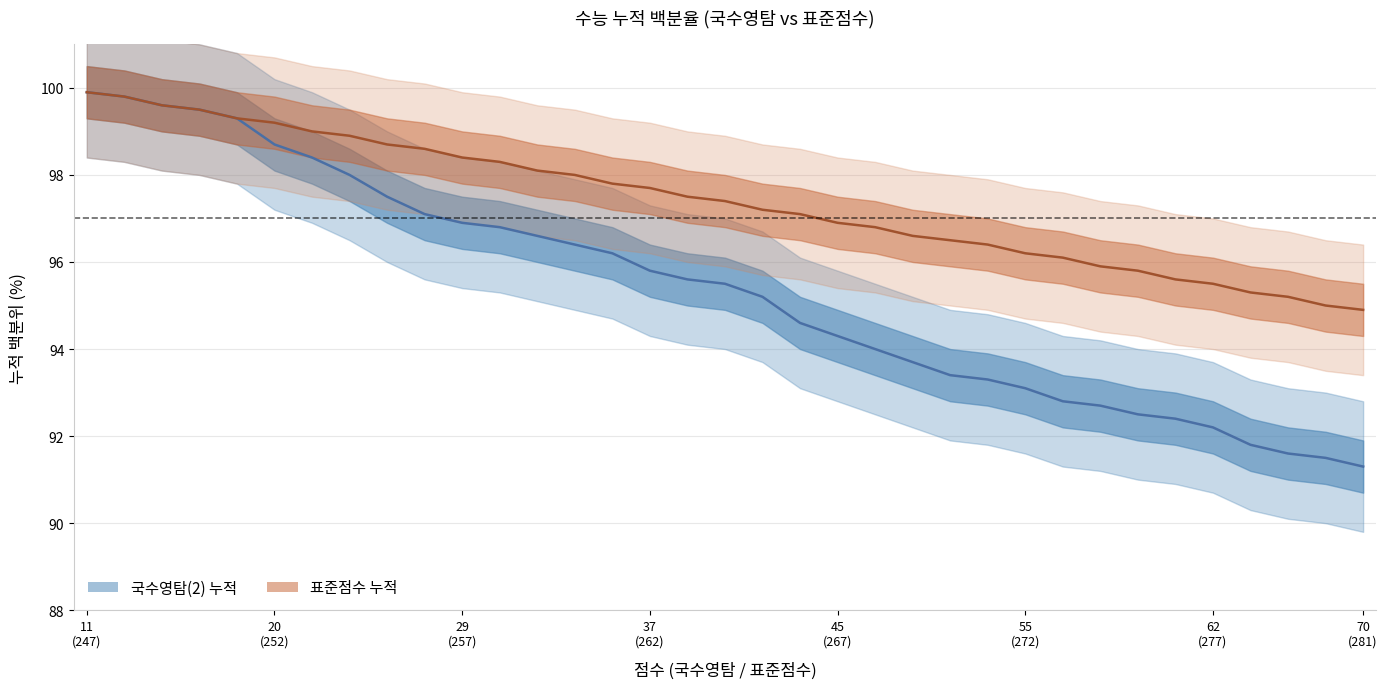

What are all the series names shown in the legend?

국수영탐(2) 누적, 표준점수 누적